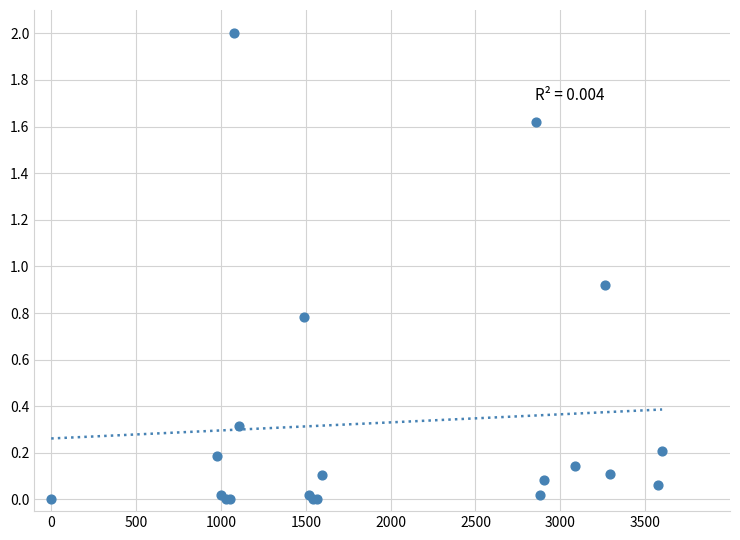

What Y value in the scatter plot is closest to 1?

0.9